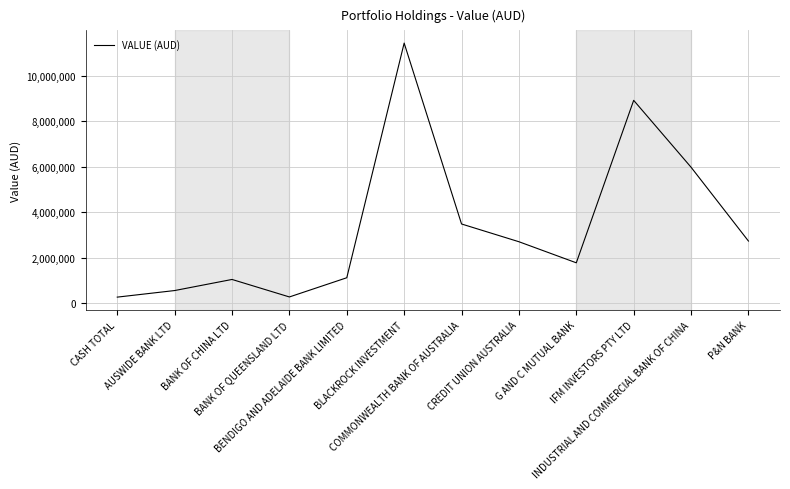

What is the difference between the maximum and minimum values?

11166149